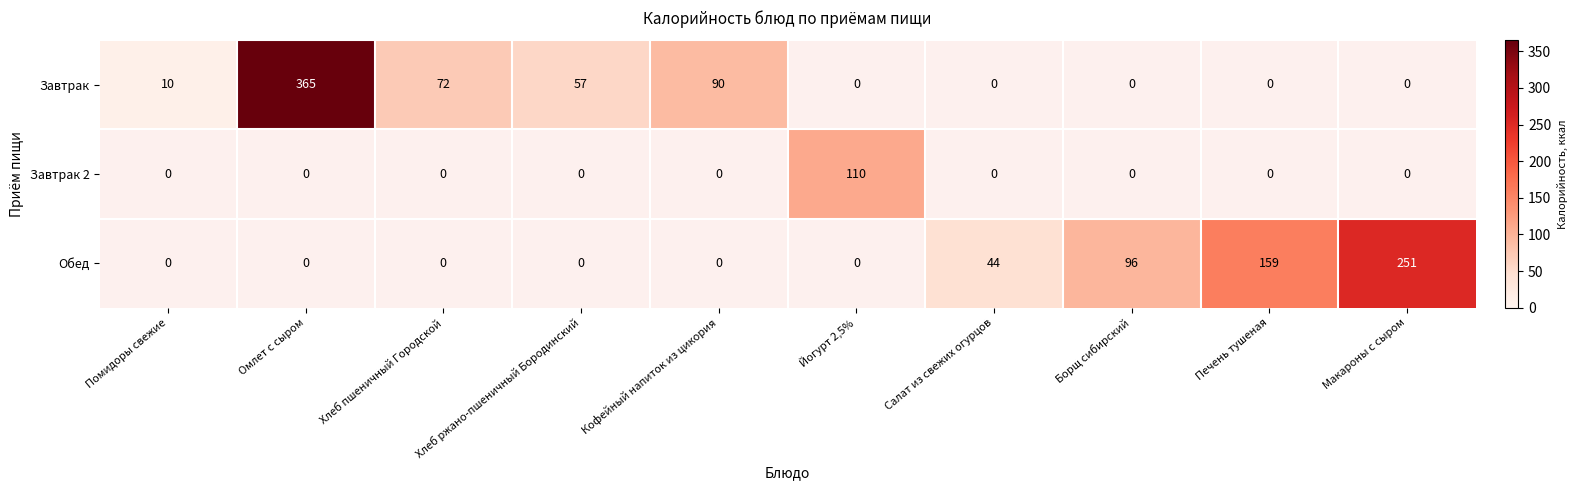

How many data points does each series have?

10